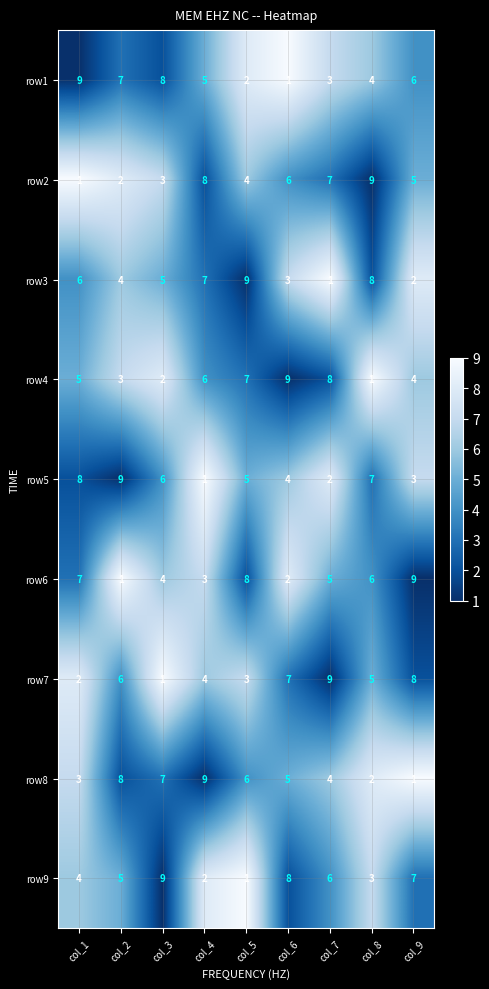

Which category has the lowest value across all series?

col_6